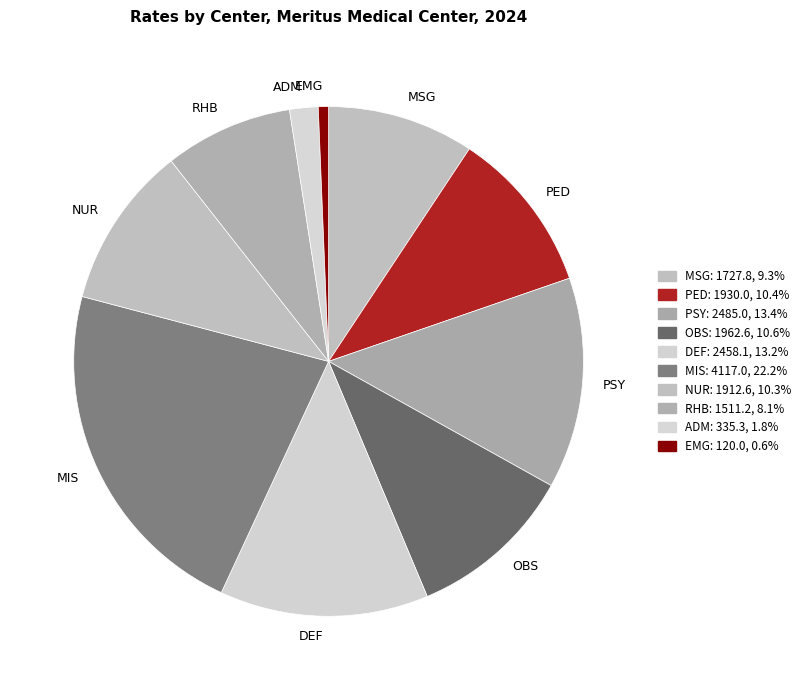

Which category has the biggest portion of the pie?

MIS